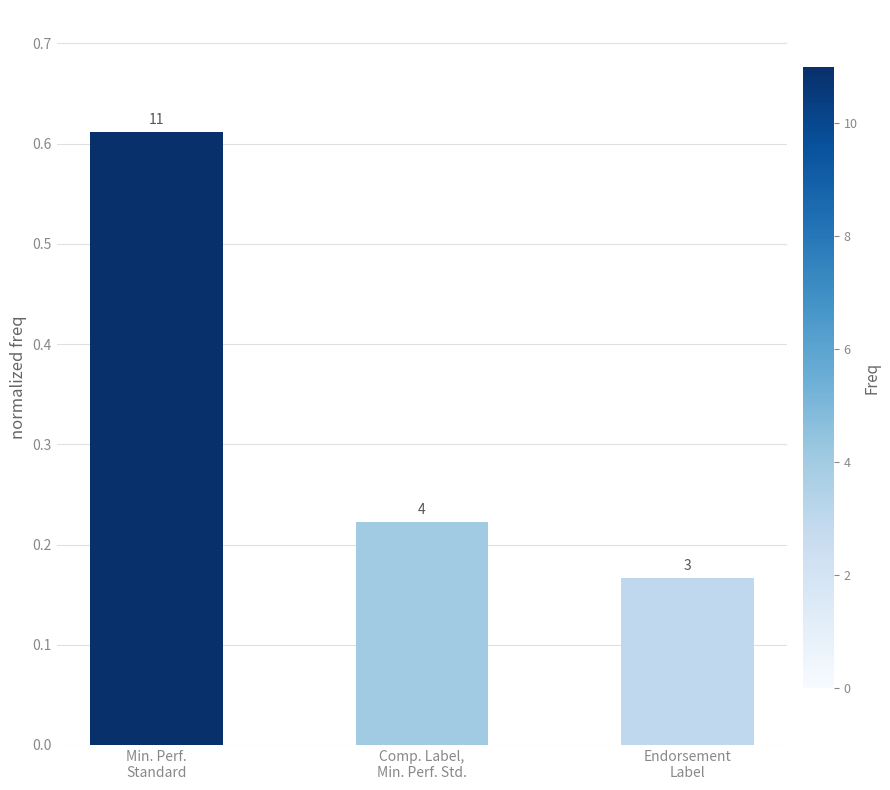

How many bars are there in total?

3